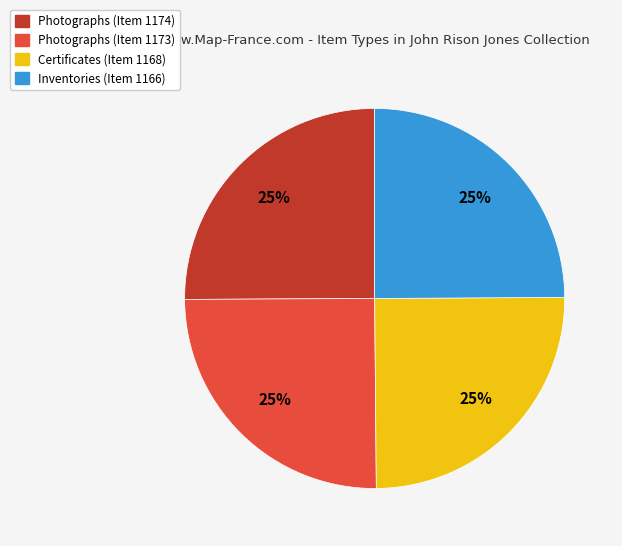

Is it true that Inventories (Item 1166) is 25% of the pie?

True